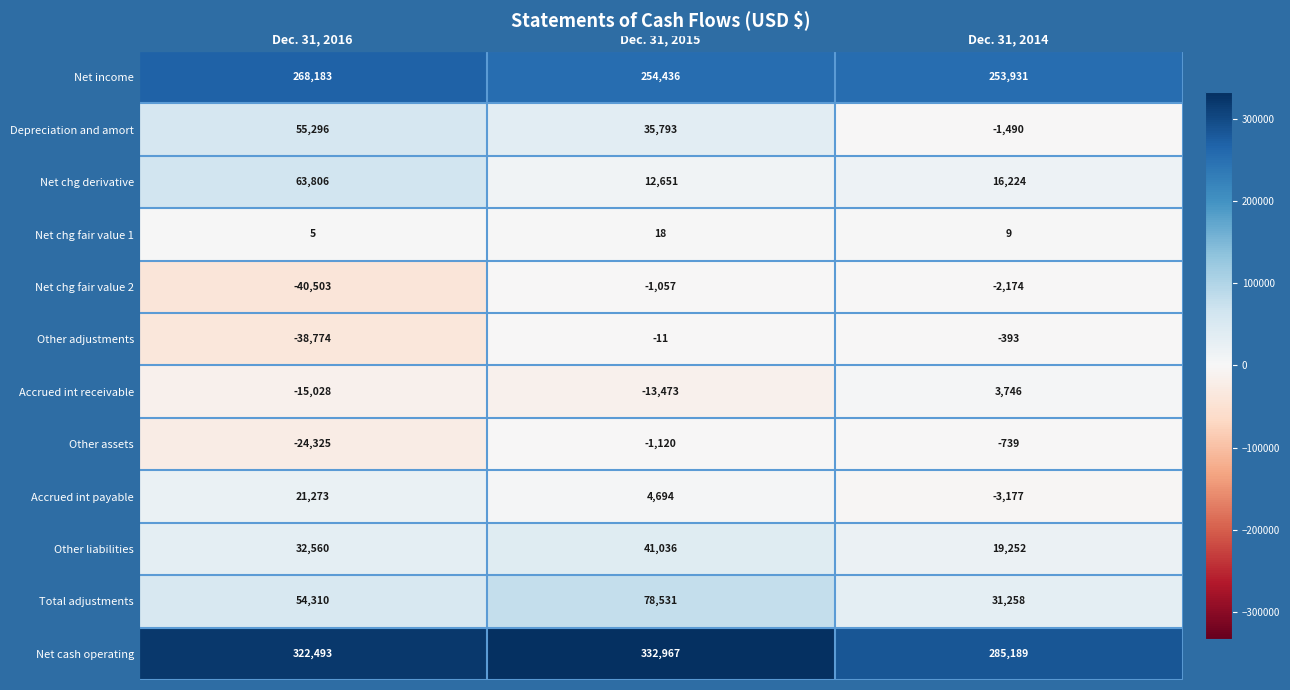

What value does the Other liabilities series have at Dec. 31, 2014, to the nearest 100?

19300